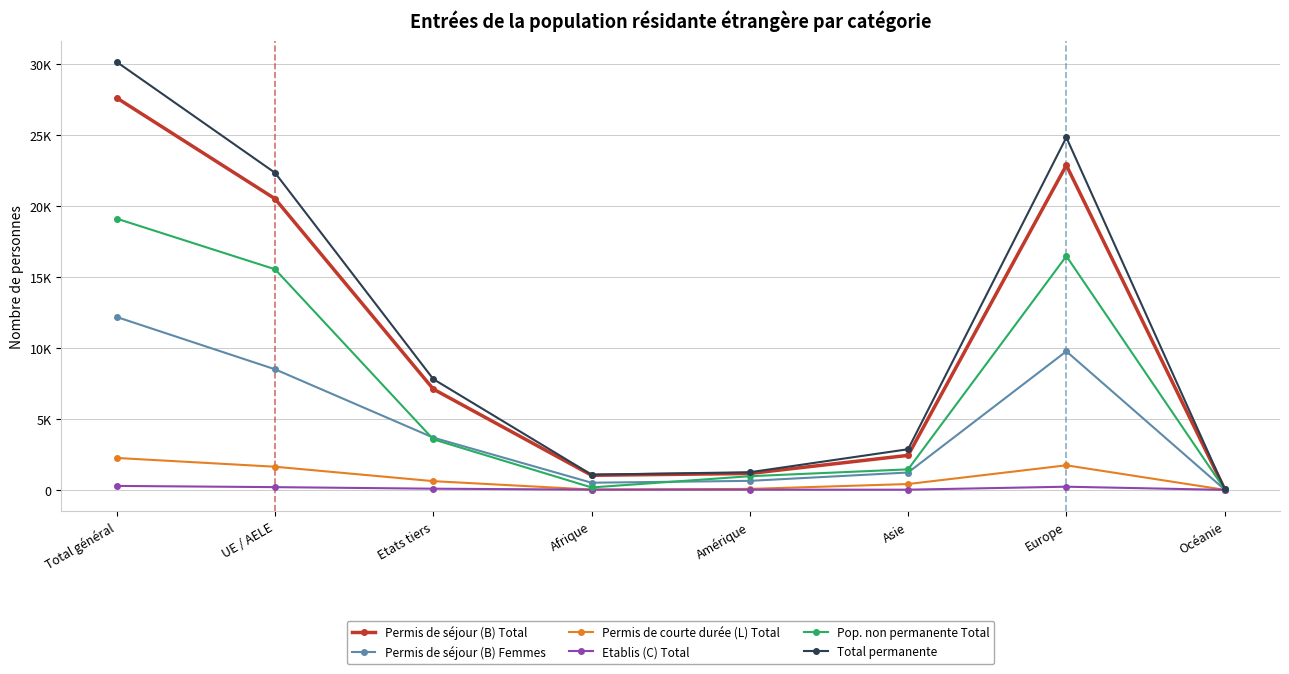

Does the chart have visible grid lines?

Yes